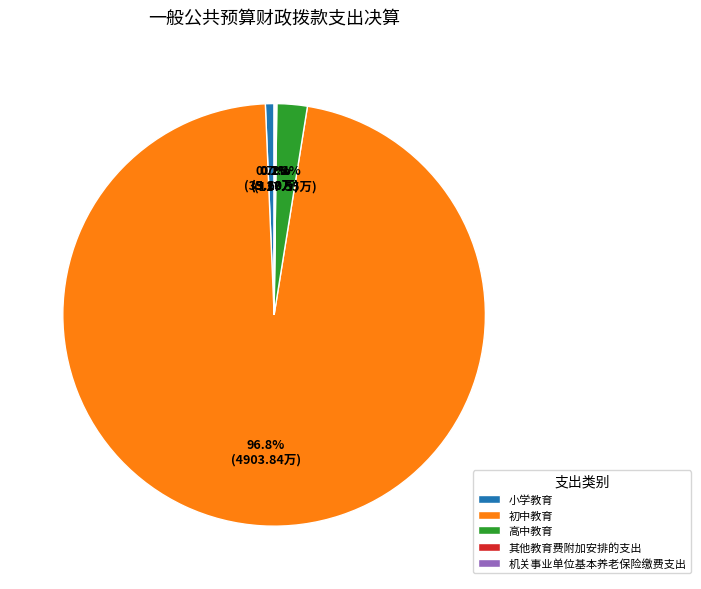

Is there a majority slice in this chart?

Yes